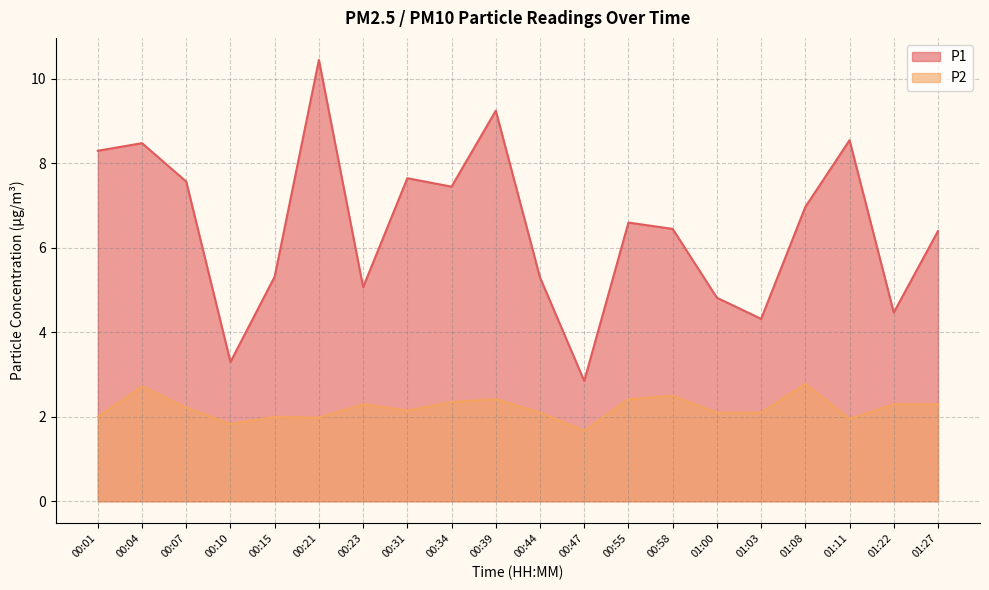

Which category has the lowest value across all series?

00:47